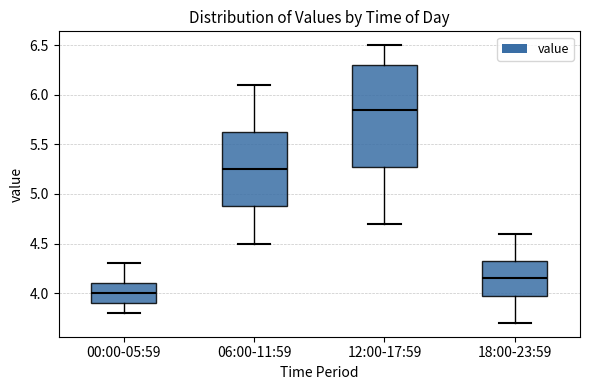

Which box is the tallest, from its lower edge to its upper edge?

12:00-17:59